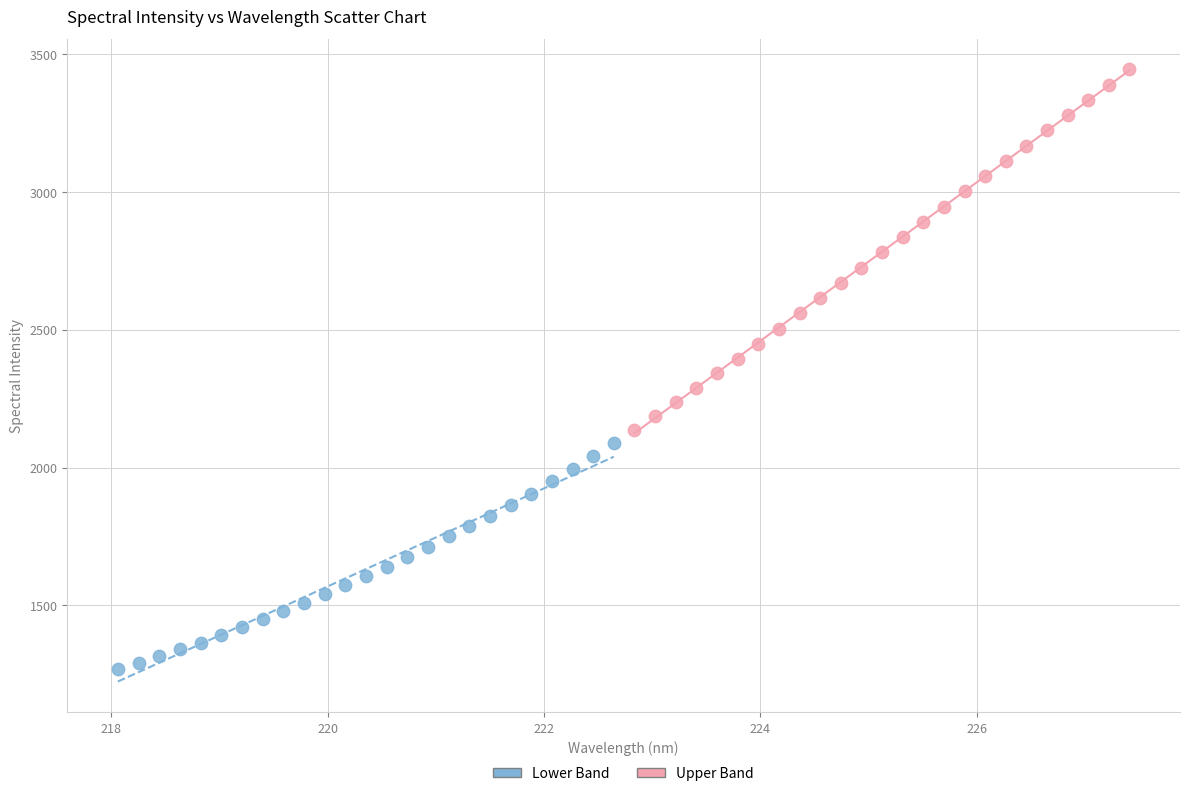

Which series has the widest spread of Y values?

Upper Band